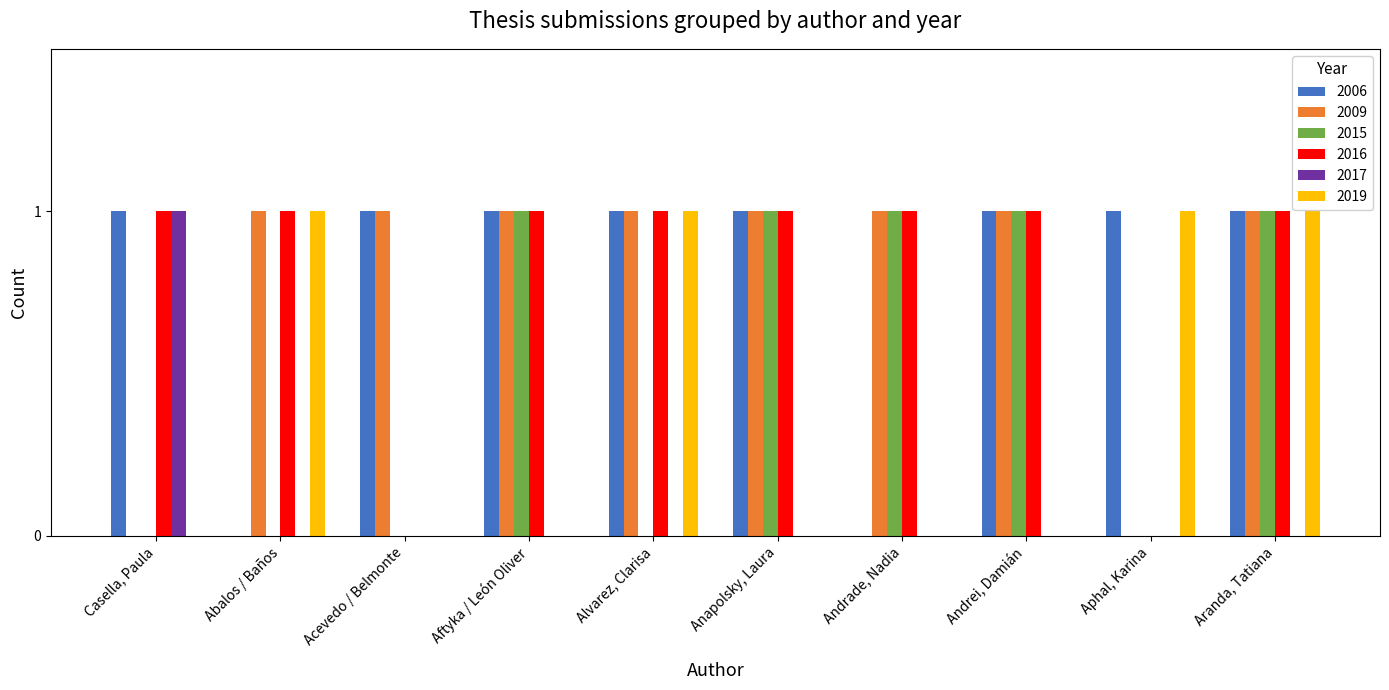

What is the sum of all 2006 values?

8